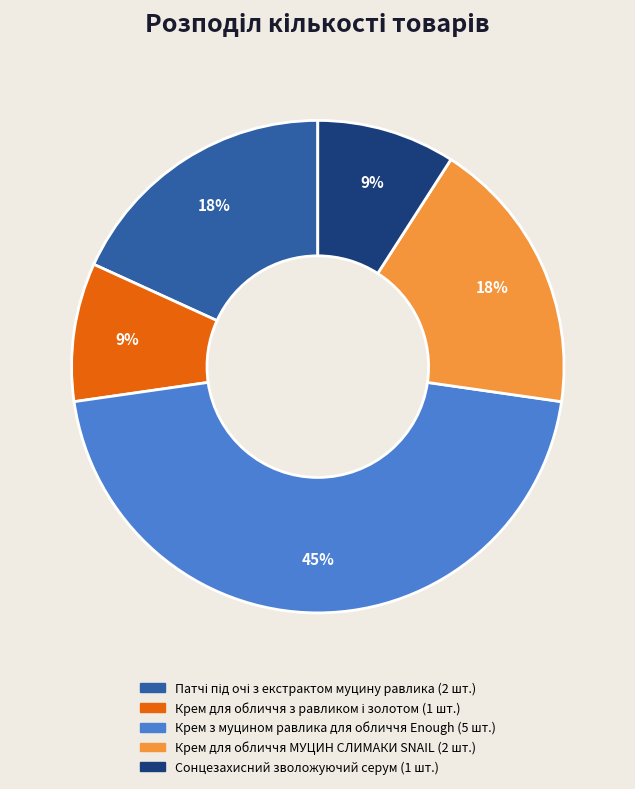

True or false: Сонцезахисний зволожуючий серум accounts for 9% of the total.

True